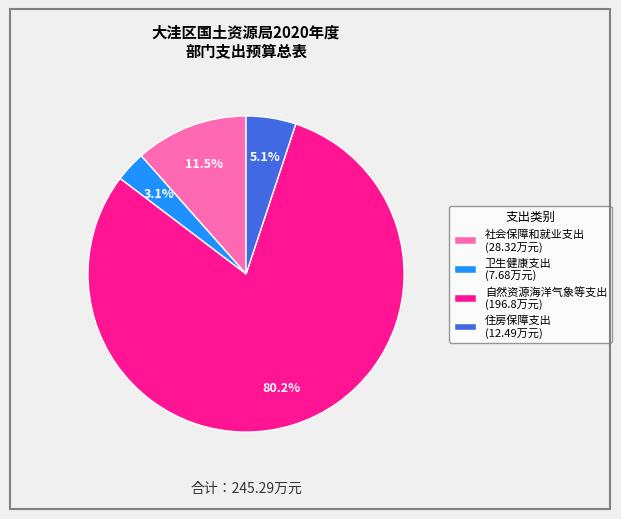

To the nearest percent, what is the difference between the largest and smallest slice percentages?

77%